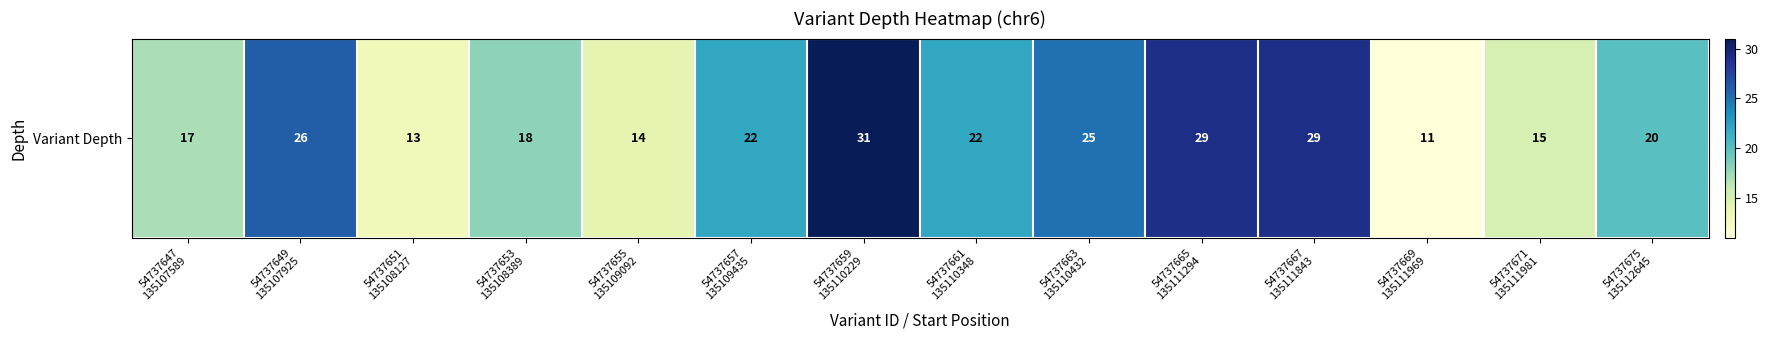

At which category does the chart reach its peak across all series?

54737659
135110229